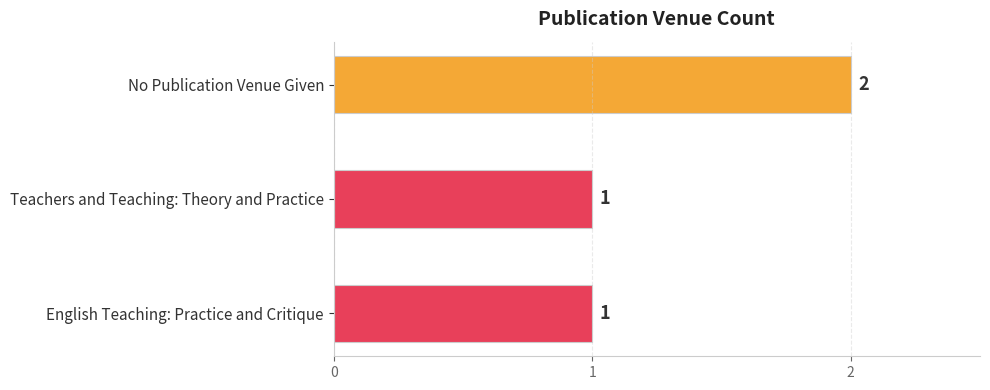

Are the bars grouped side by side (vs. stacked)?

No